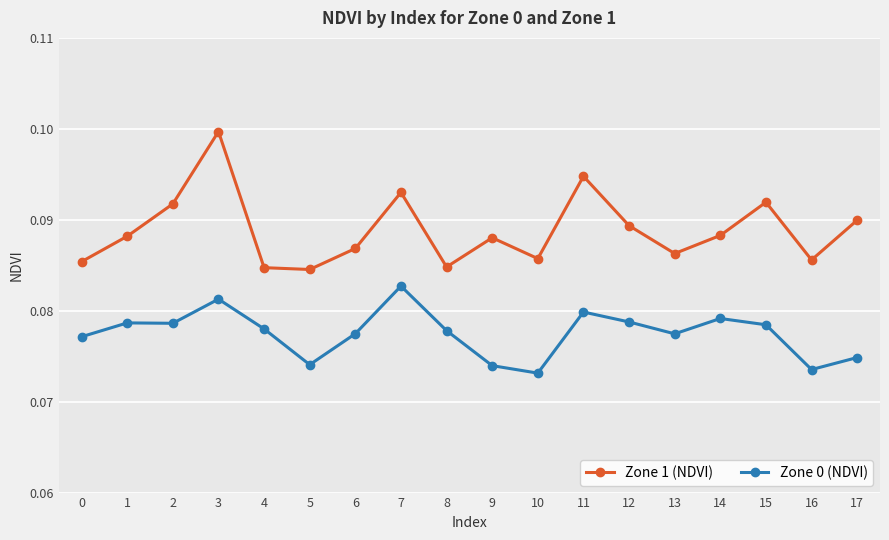

True or false: Zone 0 (NDVI) and Zone 1 (NDVI) cross at least once.

False